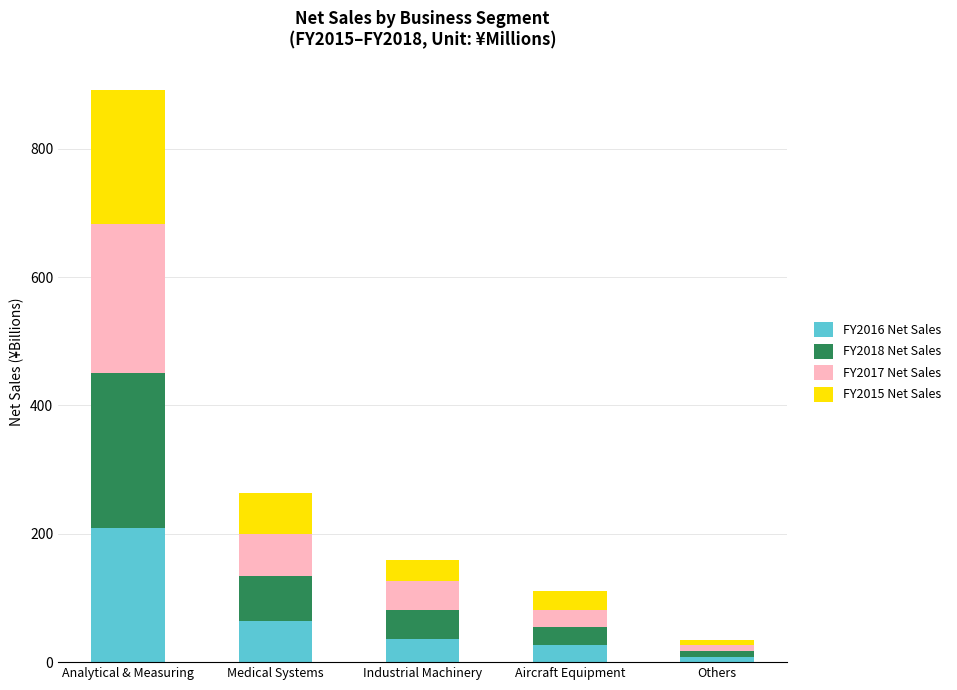

What is the average value of the FY2016 Net Sales series?

68.8